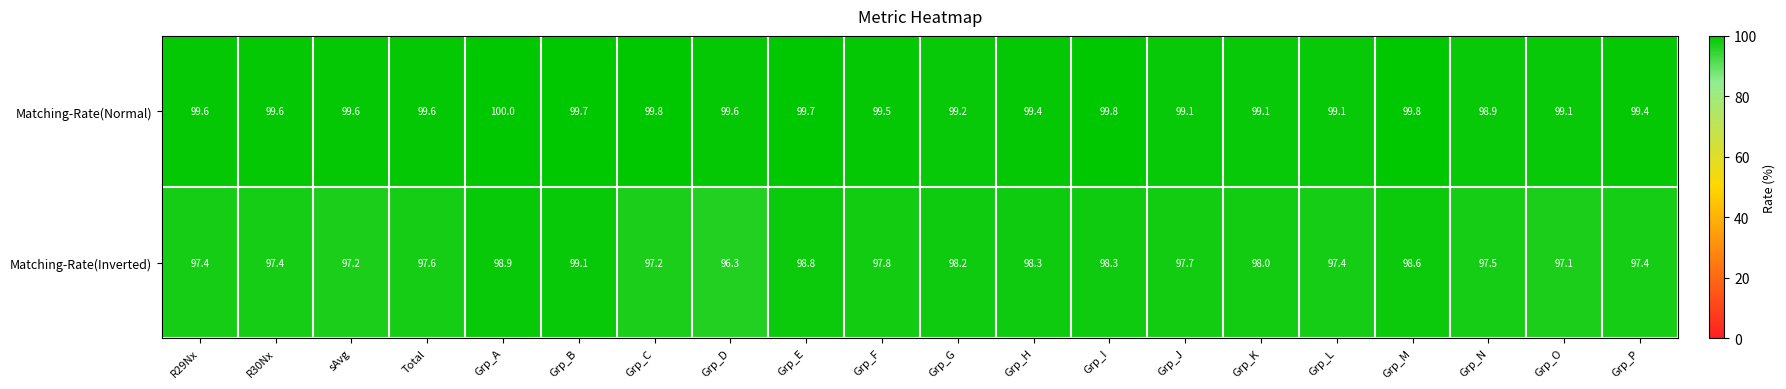

List the series in order of their peak value, lowest first.

Matching-Rate(Inverted), Matching-Rate(Normal)